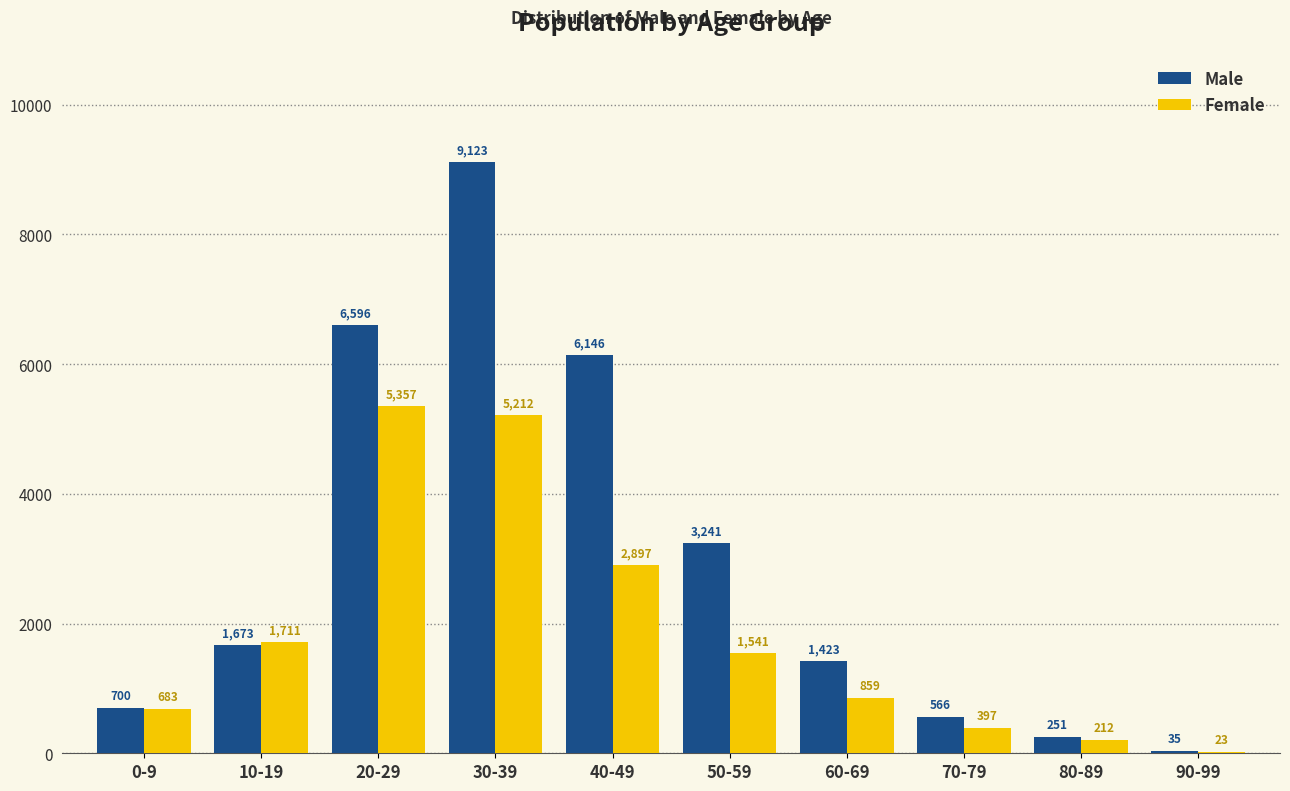

Count the number of categories in the chart.

10